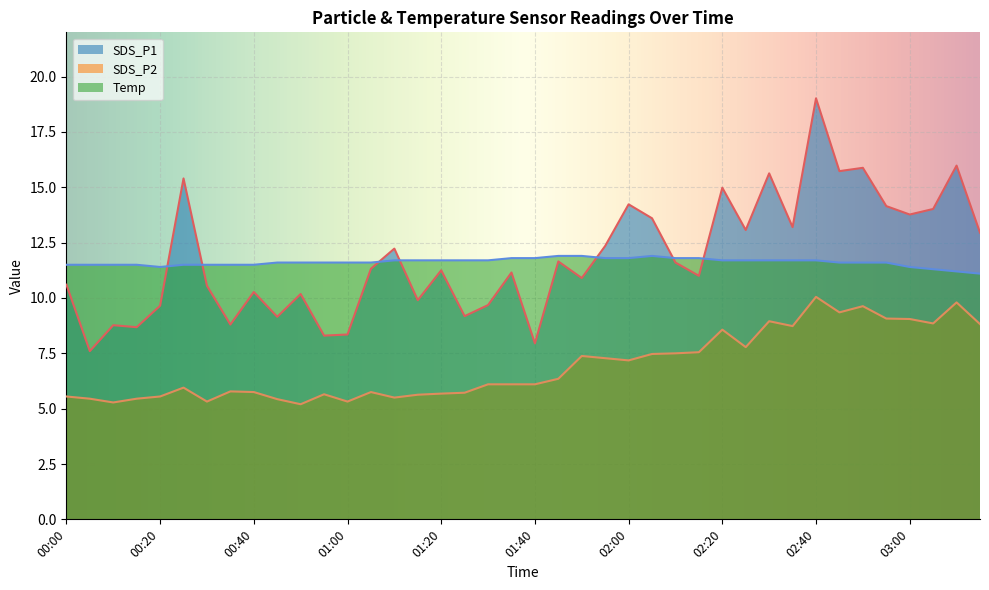

How many interior local peaks does the SDS_P1 series have?

14